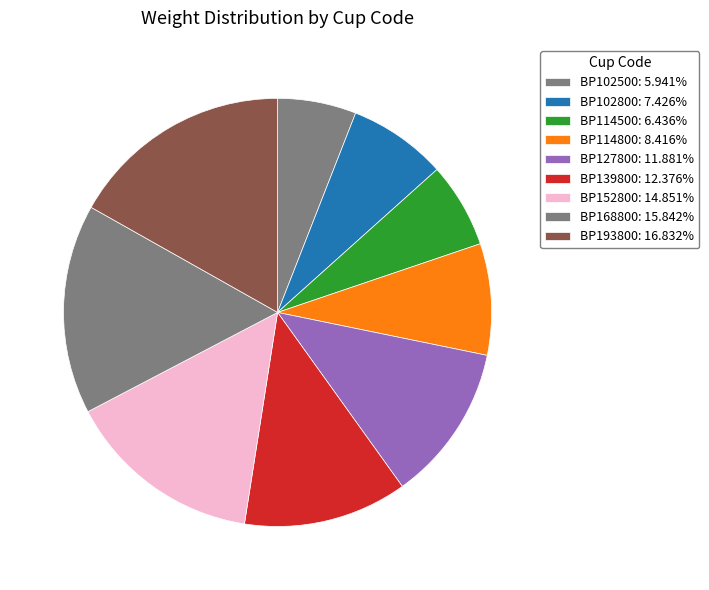

Does BP127800 account for over 50% of the chart?

No